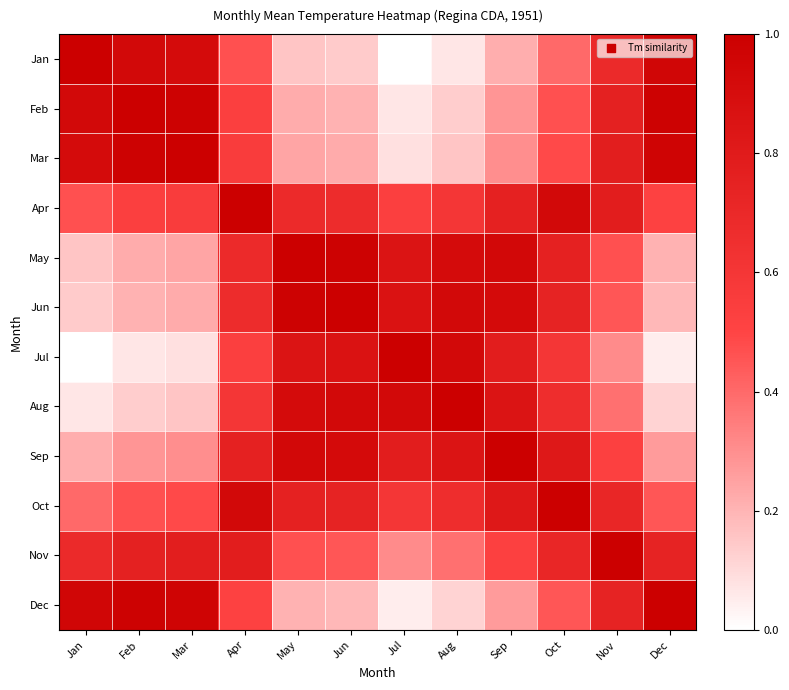

Which category has the lowest value across all series?

Jul